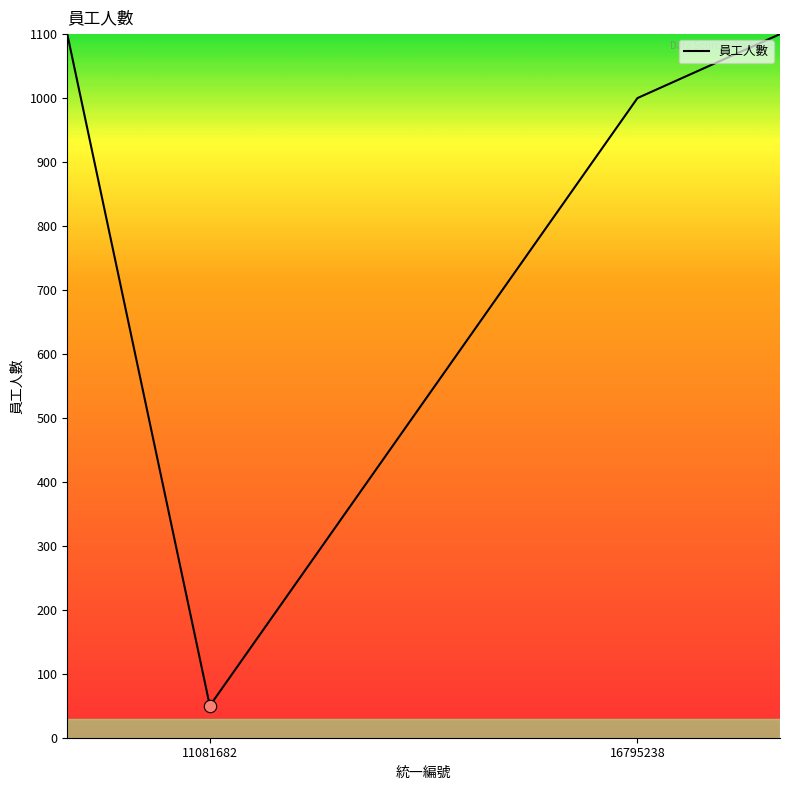

What is the minimum value shown in the chart?

50